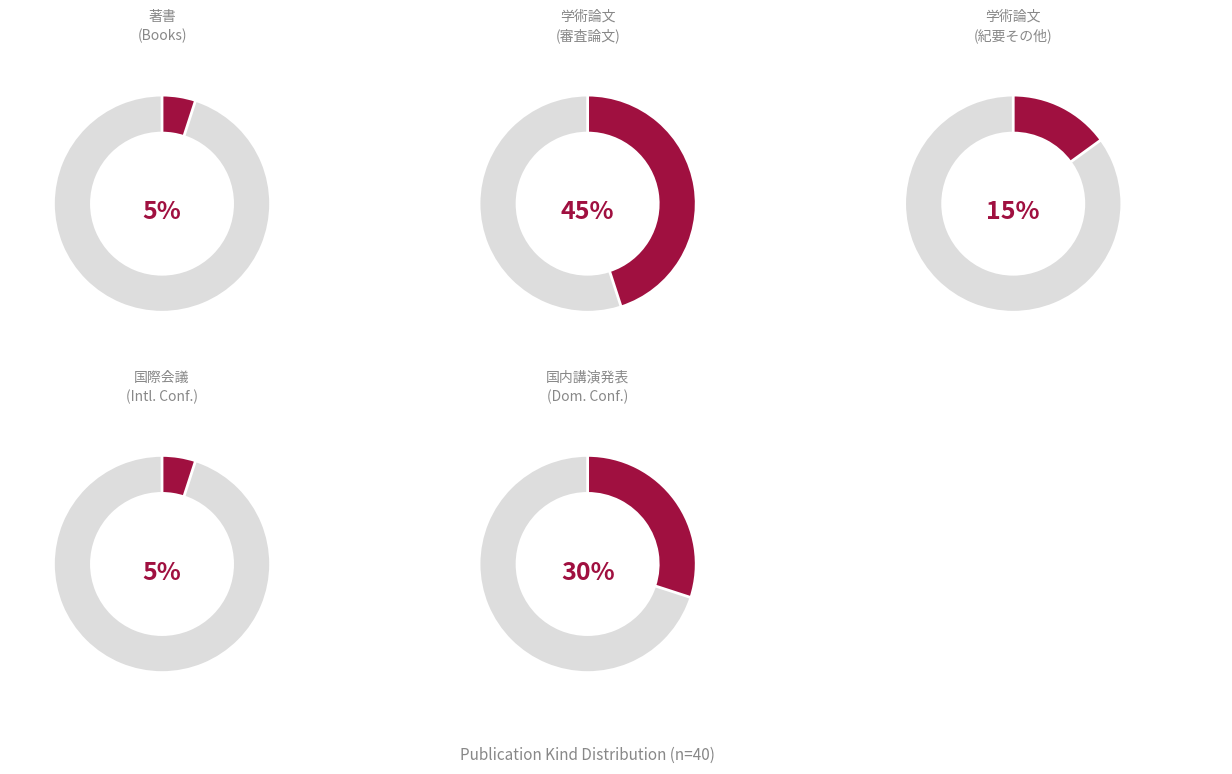

To the nearest percent, what is the combined percentage of 学術論文 (審査論文) and 国内講演発表?

75%